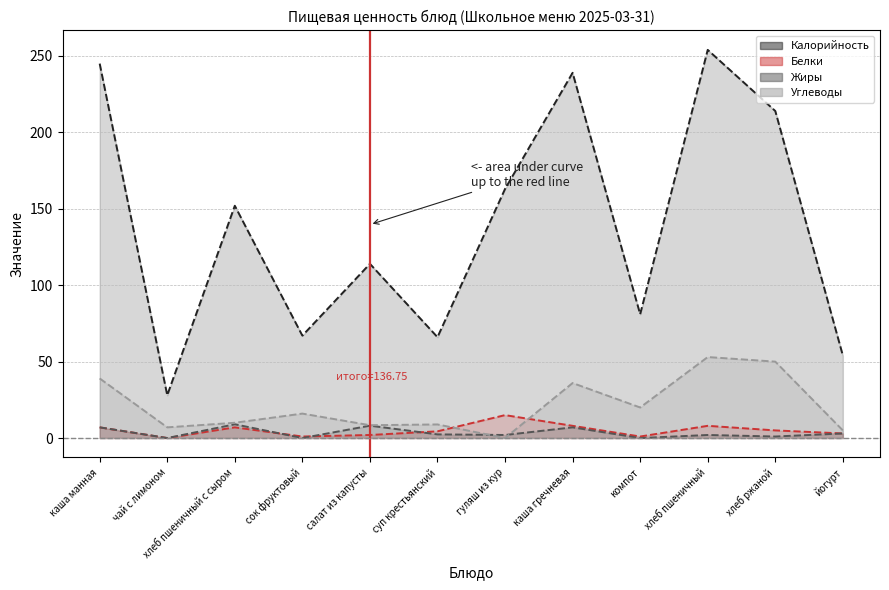

What is the approximate value of Белки at сок фруктовый?

1.0